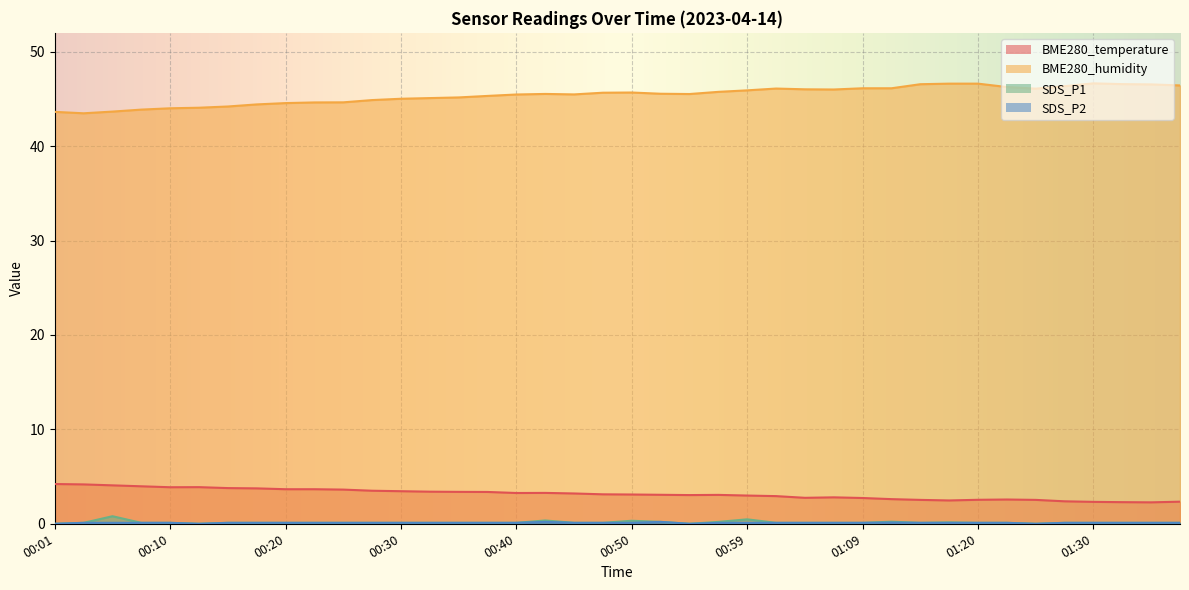

How many interior local peaks does the BME280_humidity series have?

4